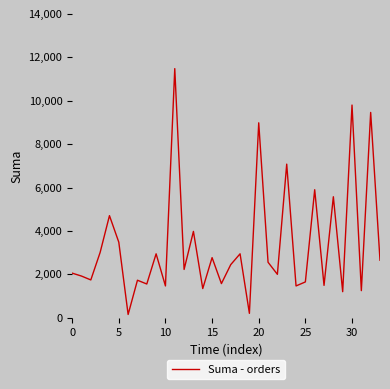

What is the greatest value displayed?

11480.0